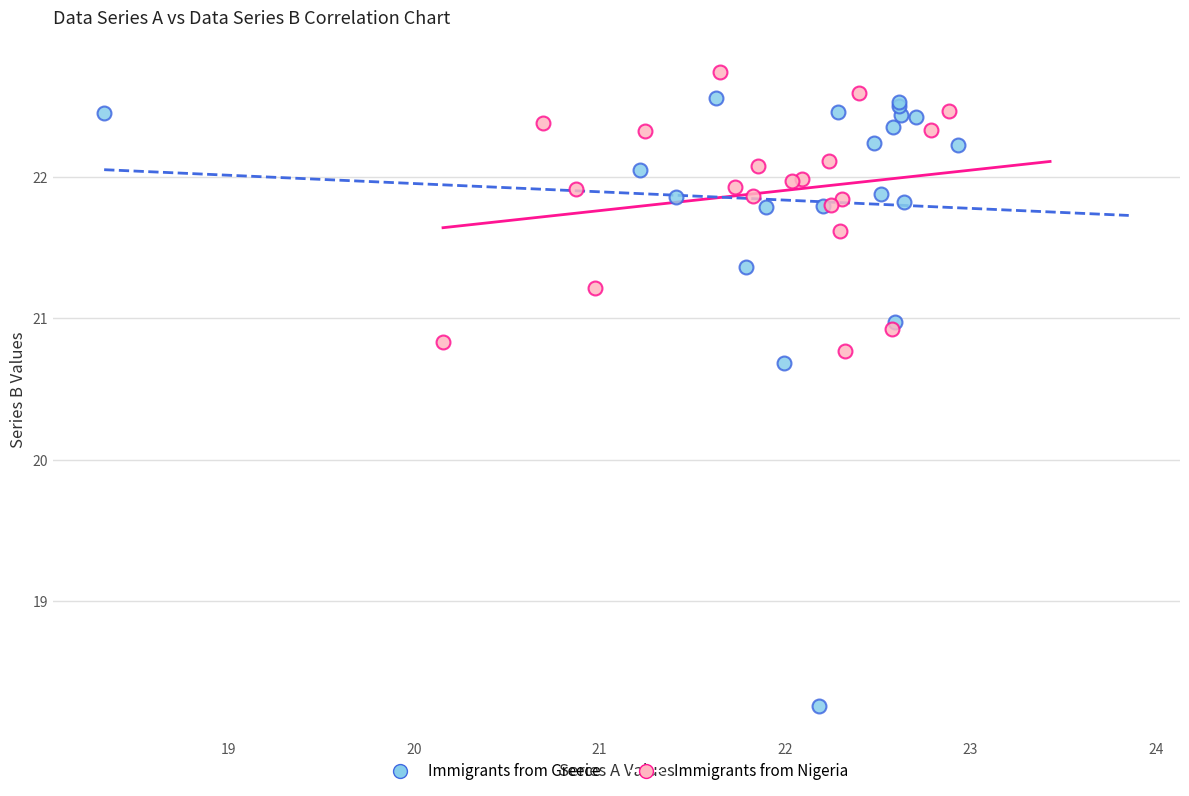

Which series has the largest Y range (max minus min)?

Immigrants from Greece